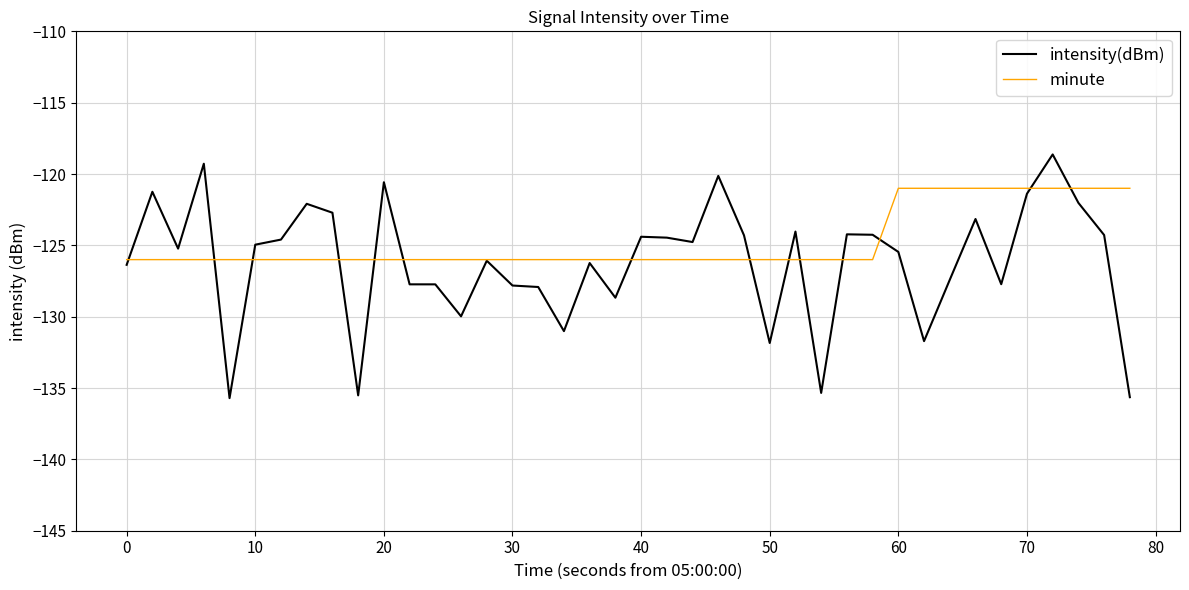

Which series has the widest spread of values?

intensity(dBm)